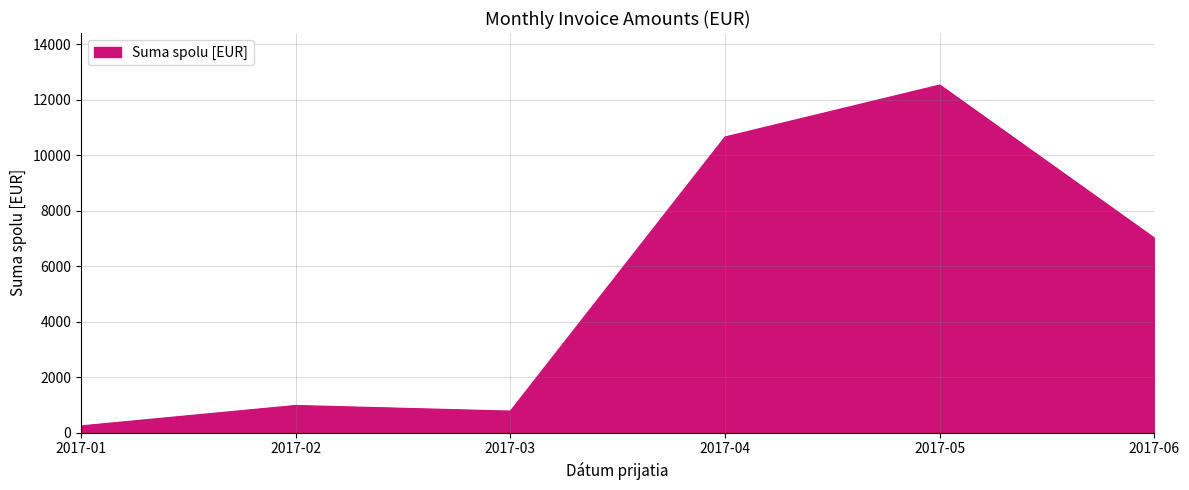

What is the difference between the maximum and second lowest values?

11759.4